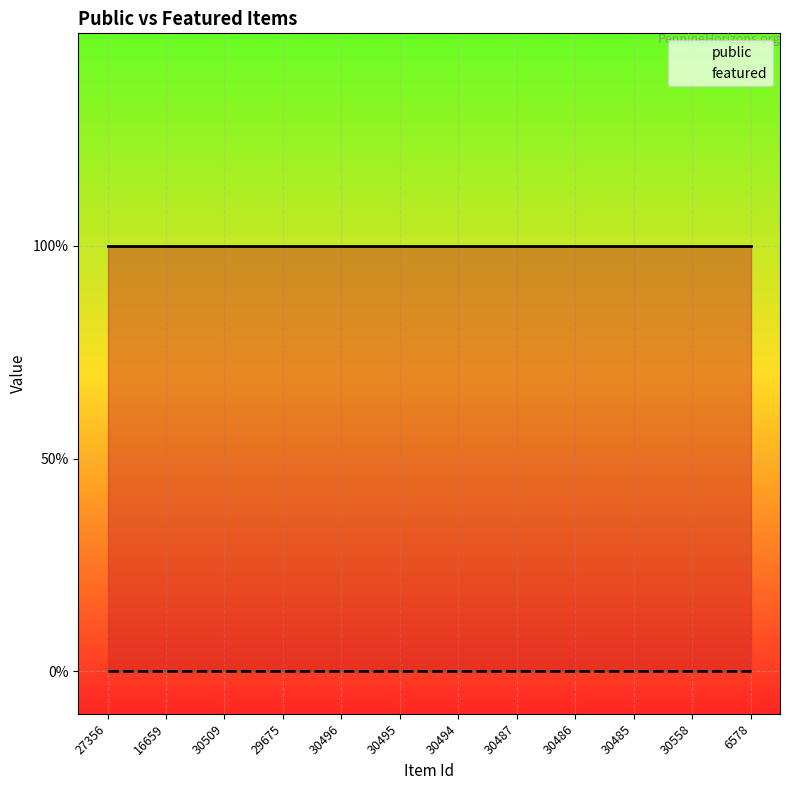

Which series has the largest range (max minus min)?

public